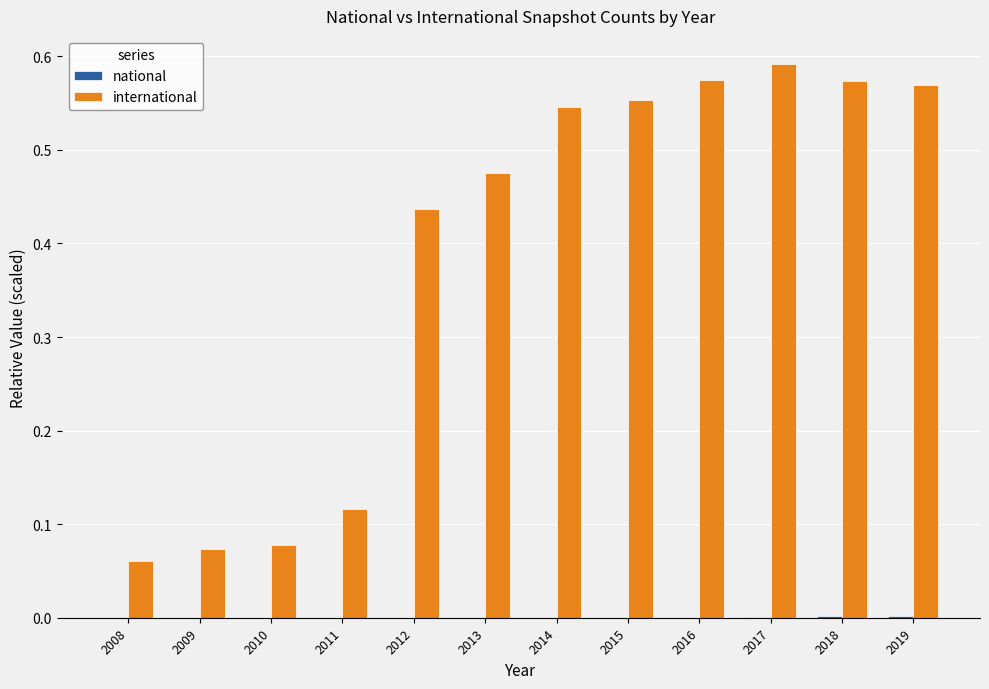

What is the total value across all series at 2014?

0.5